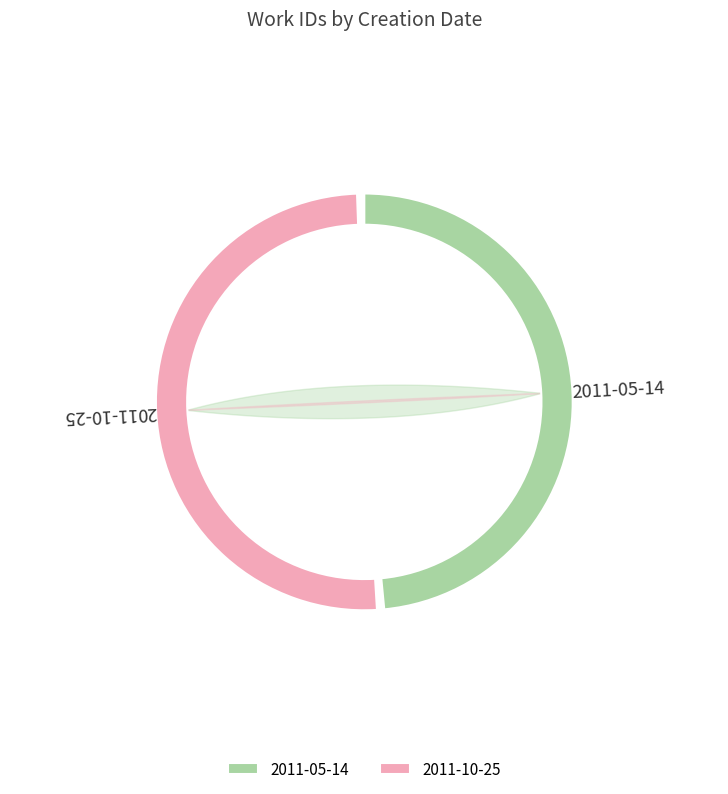

Is there any slice that represents more than half of the pie?

Yes